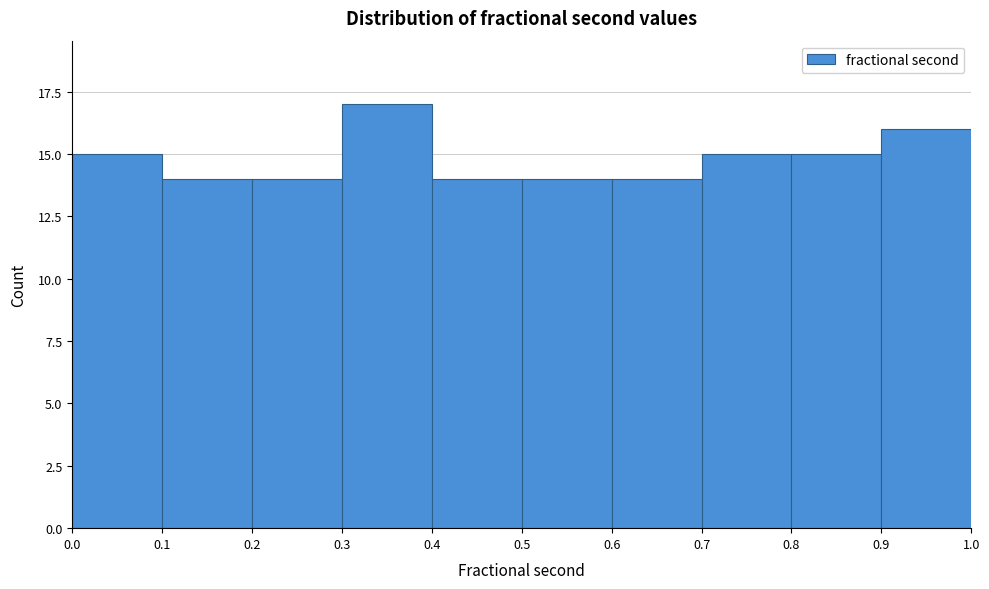

How tall is the bar that spans 0.7 to 0.8 on the x-axis? The values are not printed on the chart, so give them approximately, as read against the axis.

15